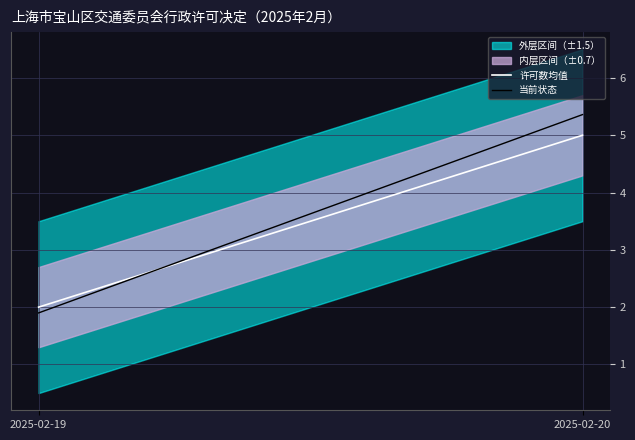

What is the value of the 当前状态 point at the 1st from the left?

1.9